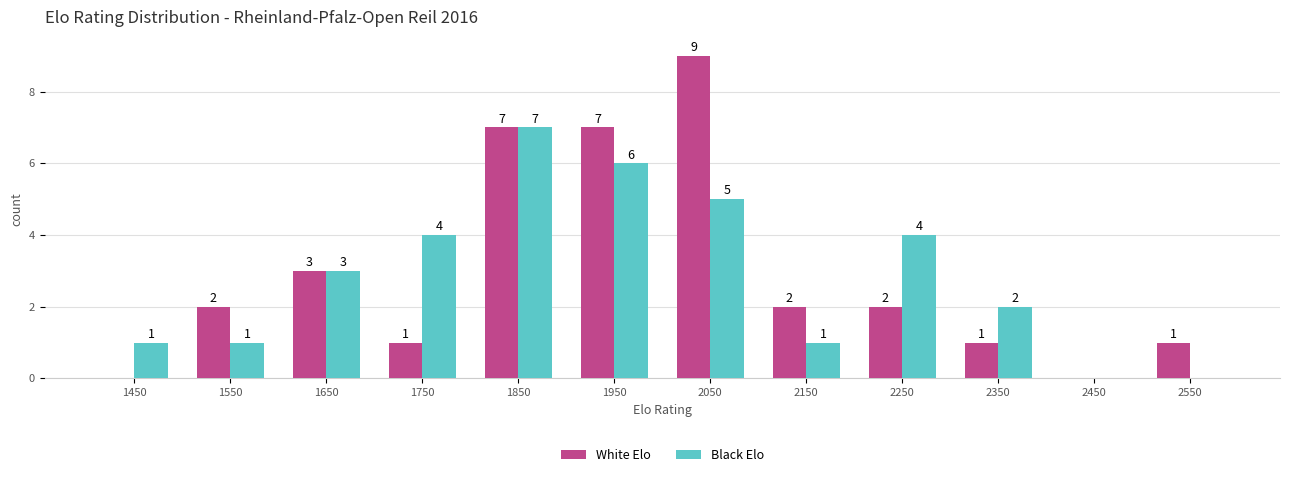

In the Black Elo series, which range on the x-axis has the tallest bar?

1800 to 1900